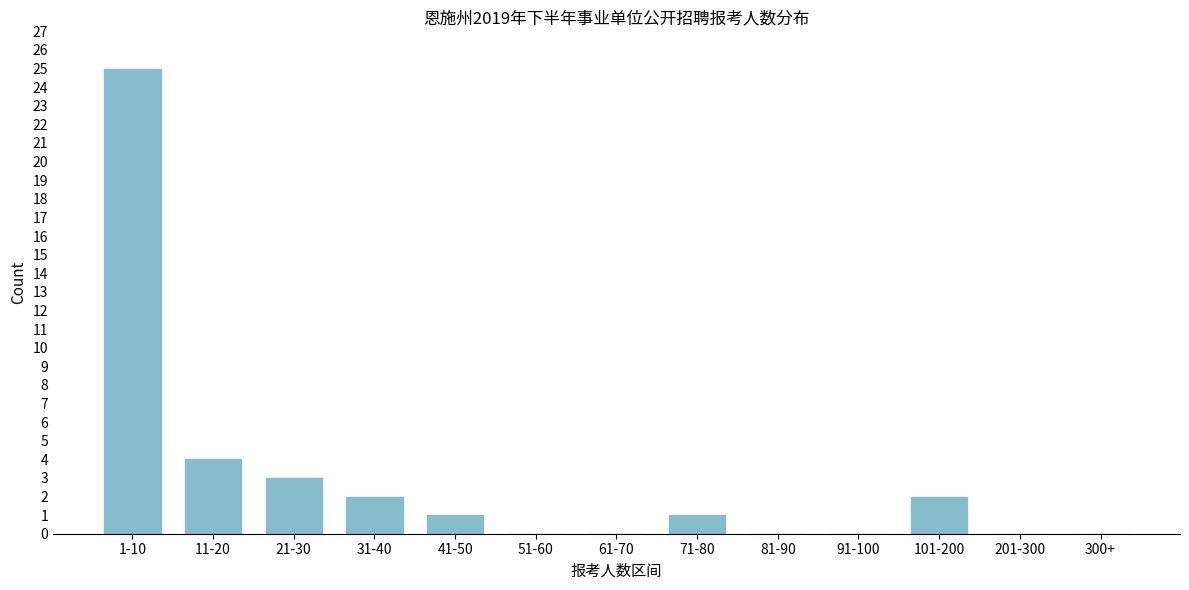

Reading left to right, list all the values displayed in this chart.

1-10=25	11-20=4	21-30=3	31-40=2	41-50=1	51-60=0	61-70=0	71-80=1	81-90=0	91-100=0	101-200=2	201-300=0	300+=0